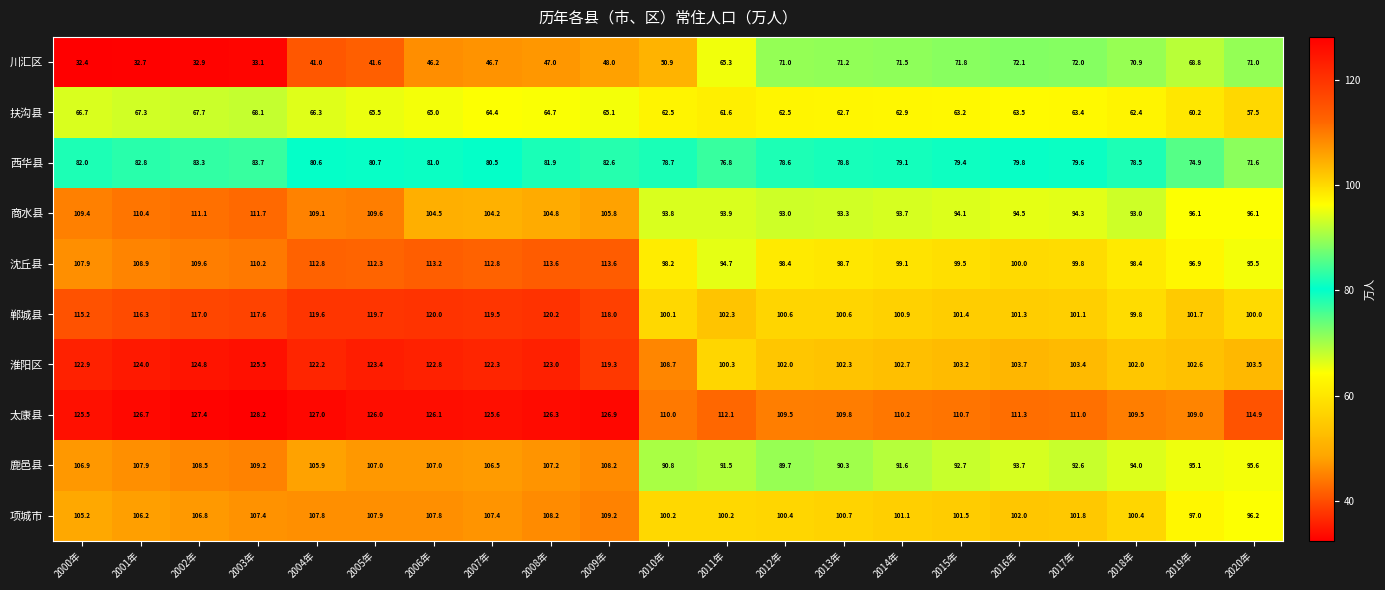

Rank the series at 2005年 from highest to lowest value.

太康县, 淮阳区, 郸城县, 沈丘县, 商水县, 项城市, 鹿邑县, 西华县, 扶沟县, 川汇区